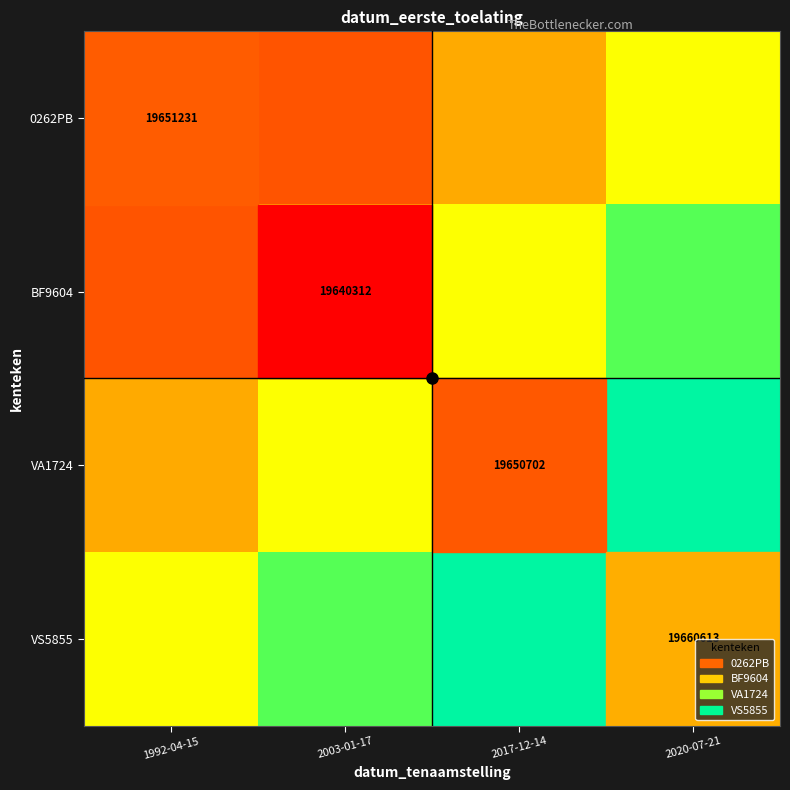

Which series has the widest spread of values?

0262PB